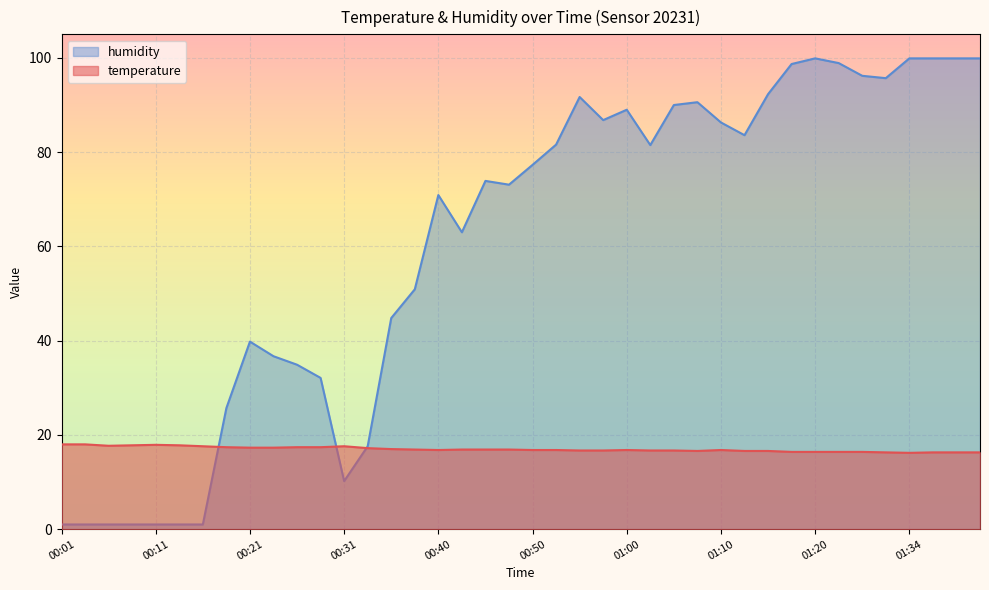

At how many categories does at least one series exceed 50?

25